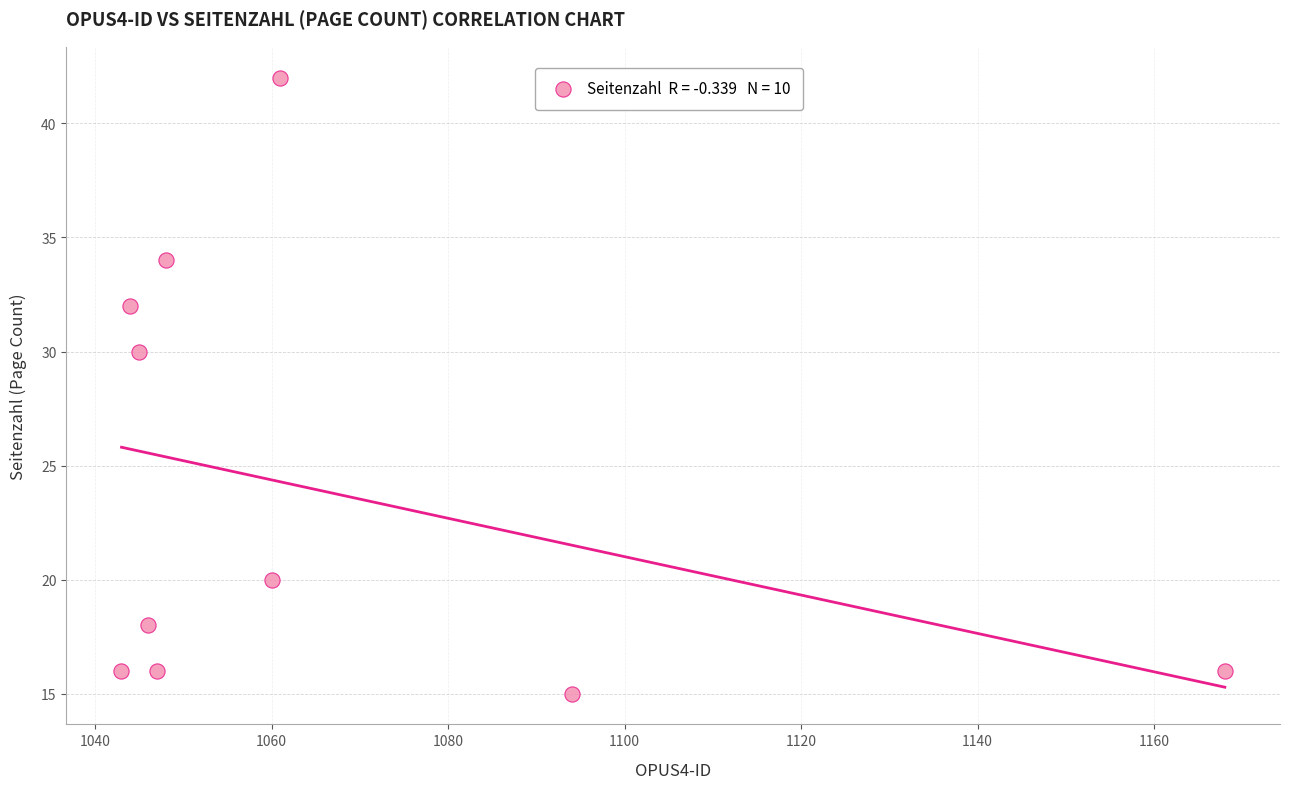

What Y value in the scatter plot is closest to 28?

30